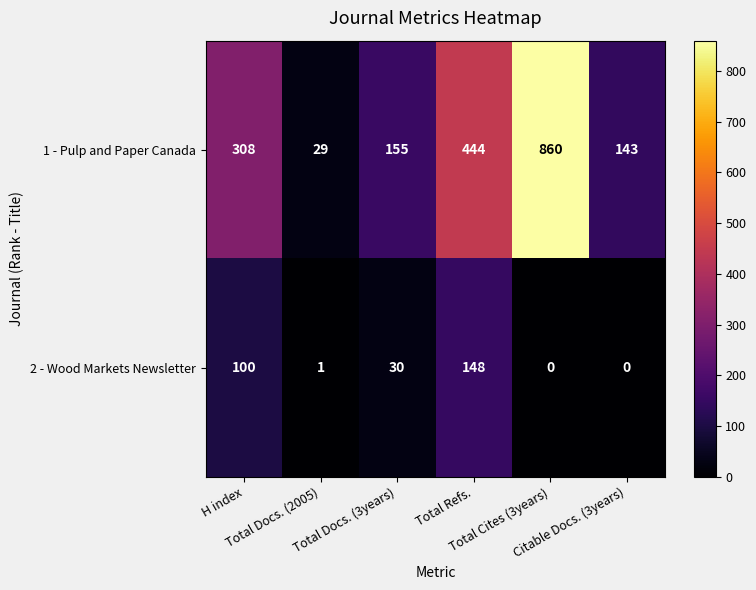

Rank the series at Total Refs. from highest to lowest value.

1 - Pulp and Paper Canada, 2 - Wood Markets Newsletter